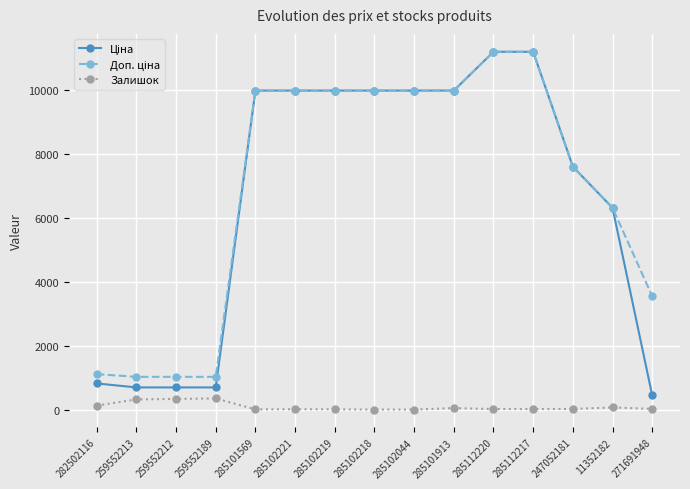

At how many categories does at least one series exceed 6939?

9